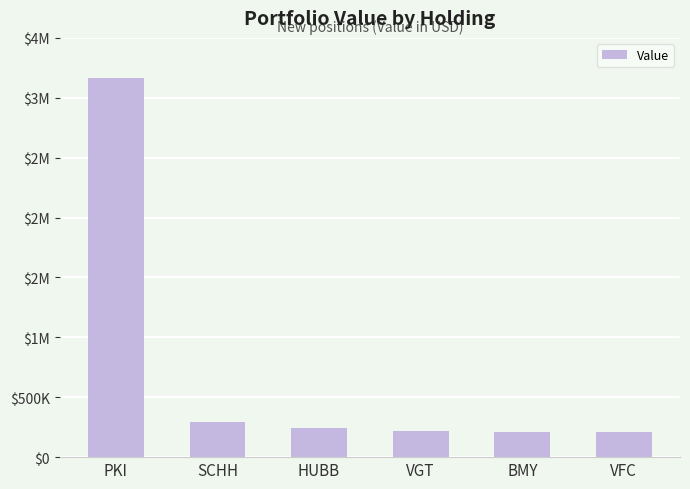

Where does the data first go above 240000?

PKI